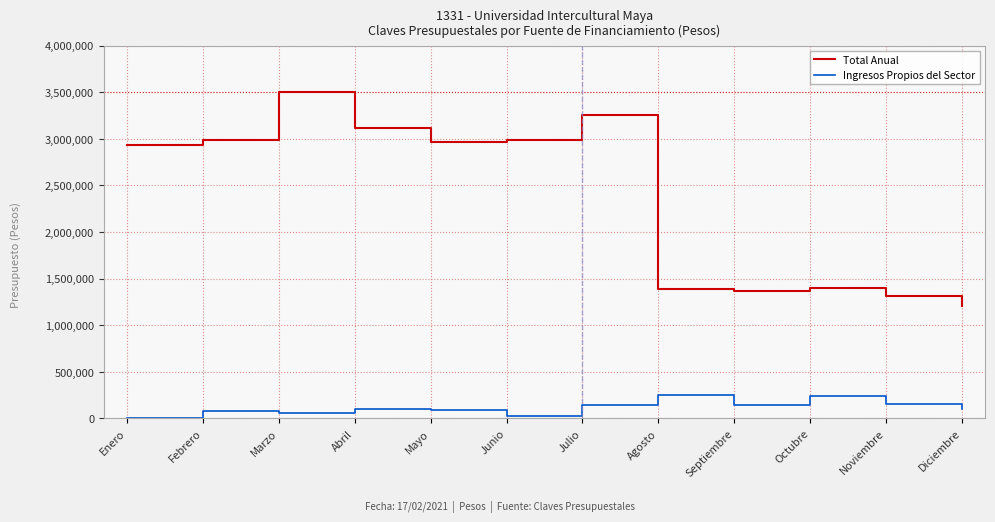

What are all the series names shown in the legend?

Total Anual, Ingresos Propios del Sector